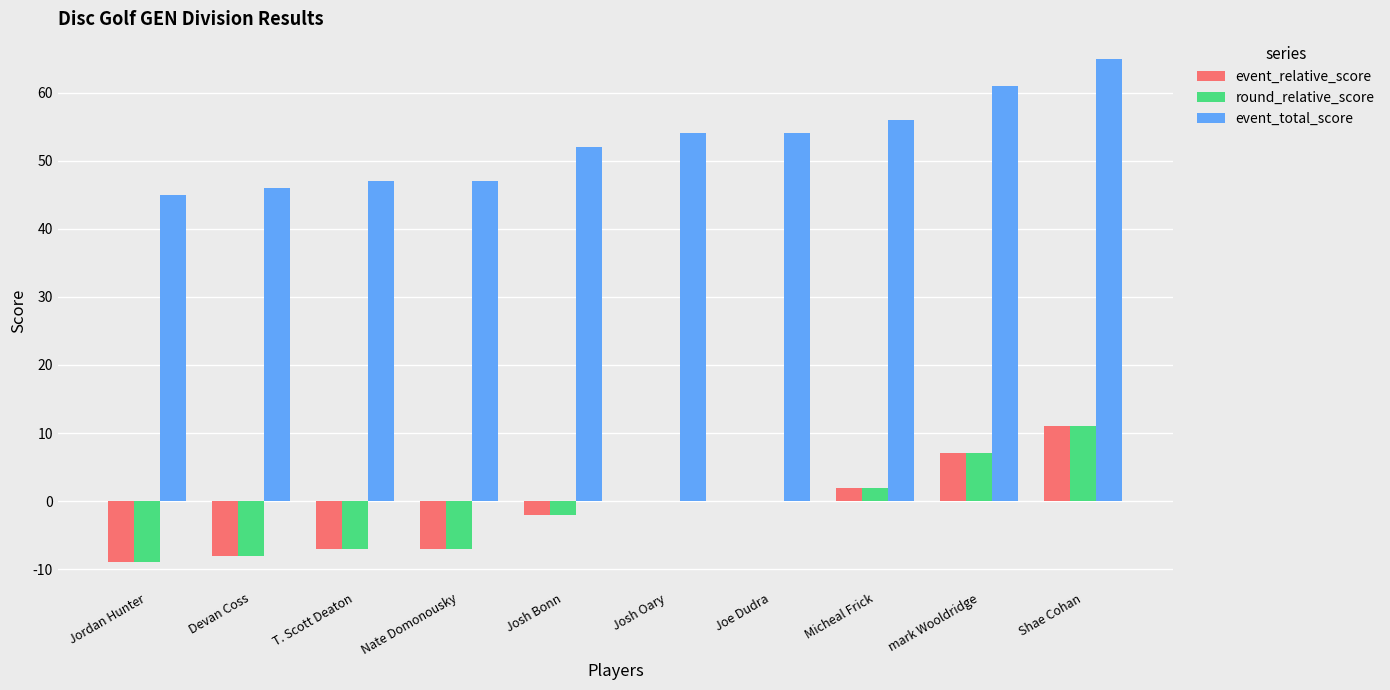

What is the sum of the round_relative_score values at Shae Cohan and Nate Domonousky?

4